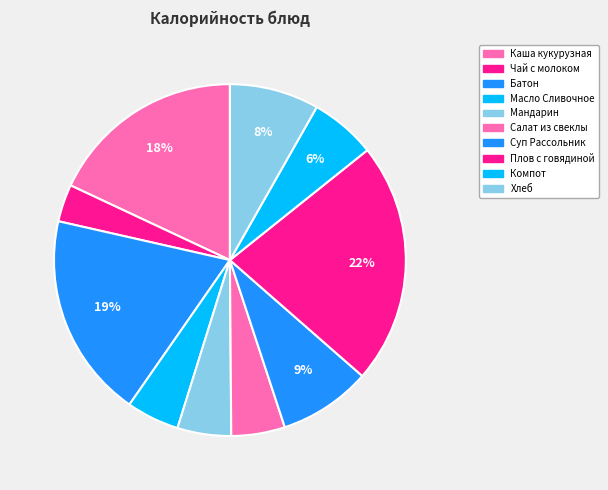

How many slices are in this pie chart?

10